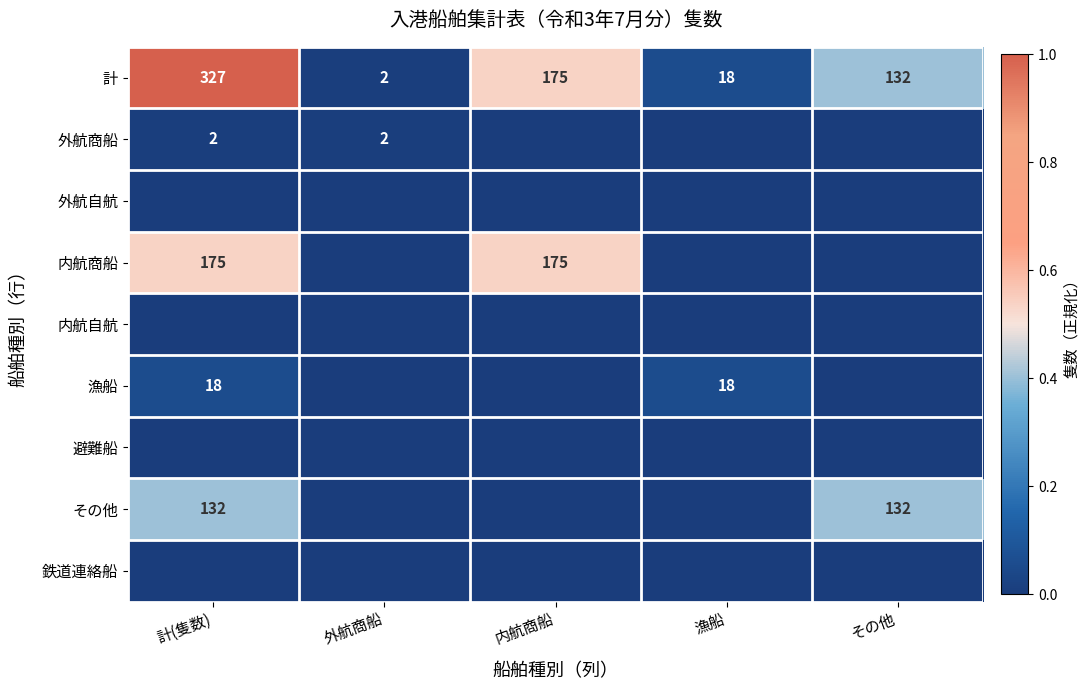

Rank the categories by 計 value from highest to lowest.

計(隻数), 内航商船, その他, 漁船, 外航商船